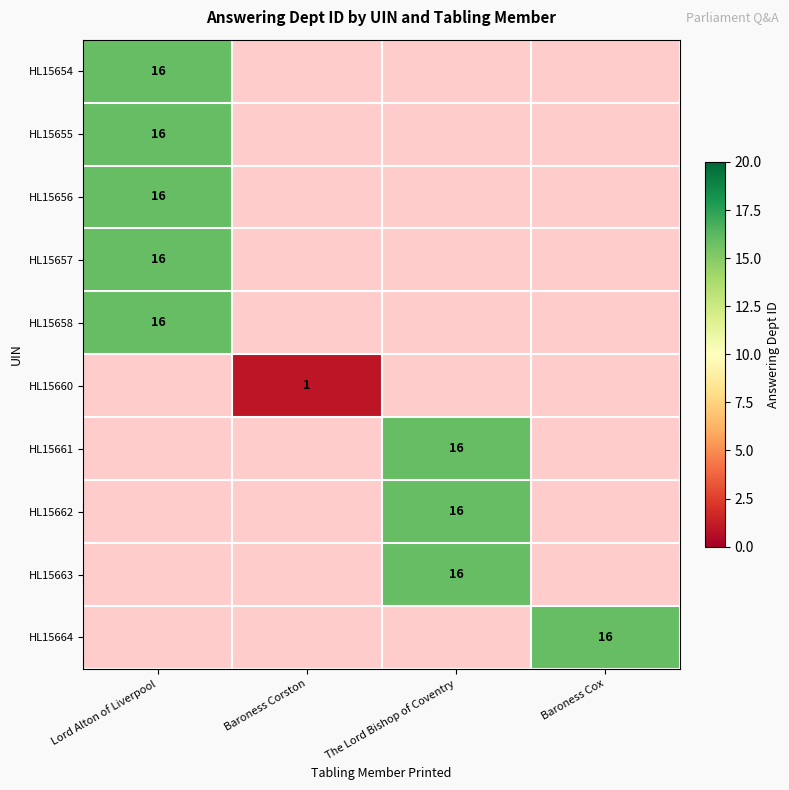

Which category has the lowest value in the HL15656 series?

Lord Alton of Liverpool